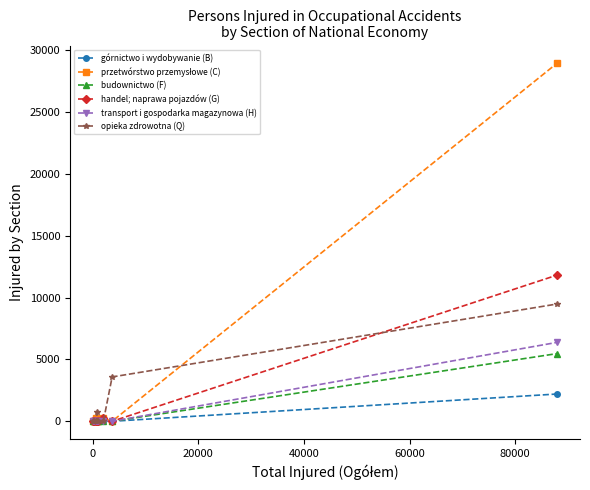

True or false: handel; naprawa pojazdów (G) and transport i gospodarka magazynowa (H) cross at least once.

False